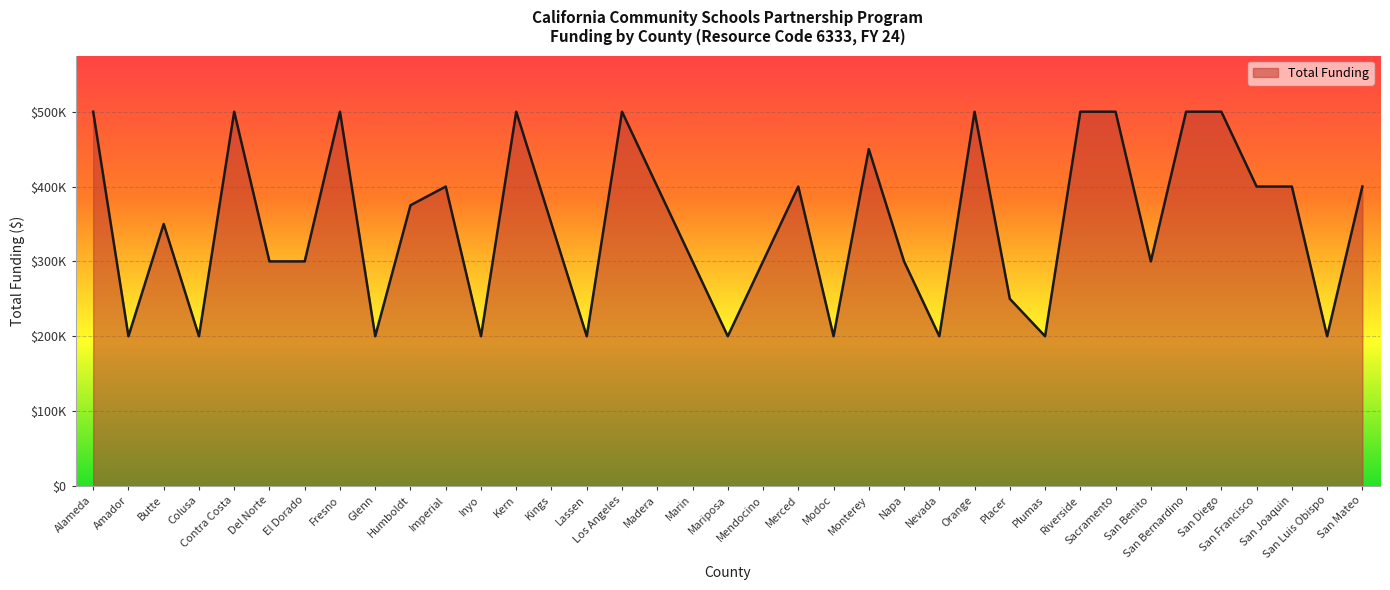

Does the chart display data point markers on the line(s)?

No